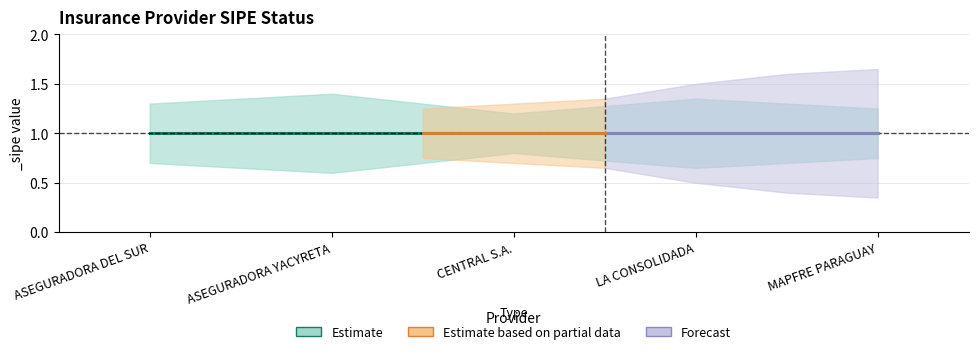

Reading left to right, what are all the values shown in this chart?

_sipe: ASEGURADORA DEL SUR=1.0	ASEGURADORA YACYRETA=1.0	CENTRAL S.A.=1.0	LA CONSOLIDADA=1.0	MAPFRE PARAGUAY=1.0
_sipe_upper: ASEGURADORA DEL SUR=1.3	ASEGURADORA YACYRETA=1.4	CENTRAL S.A.=1.2	LA CONSOLIDADA=1.4	MAPFRE PARAGUAY=1.2
_sipe_lower: ASEGURADORA DEL SUR=0.7	ASEGURADORA YACYRETA=0.6	CENTRAL S.A.=0.8	LA CONSOLIDADA=0.7	MAPFRE PARAGUAY=0.8